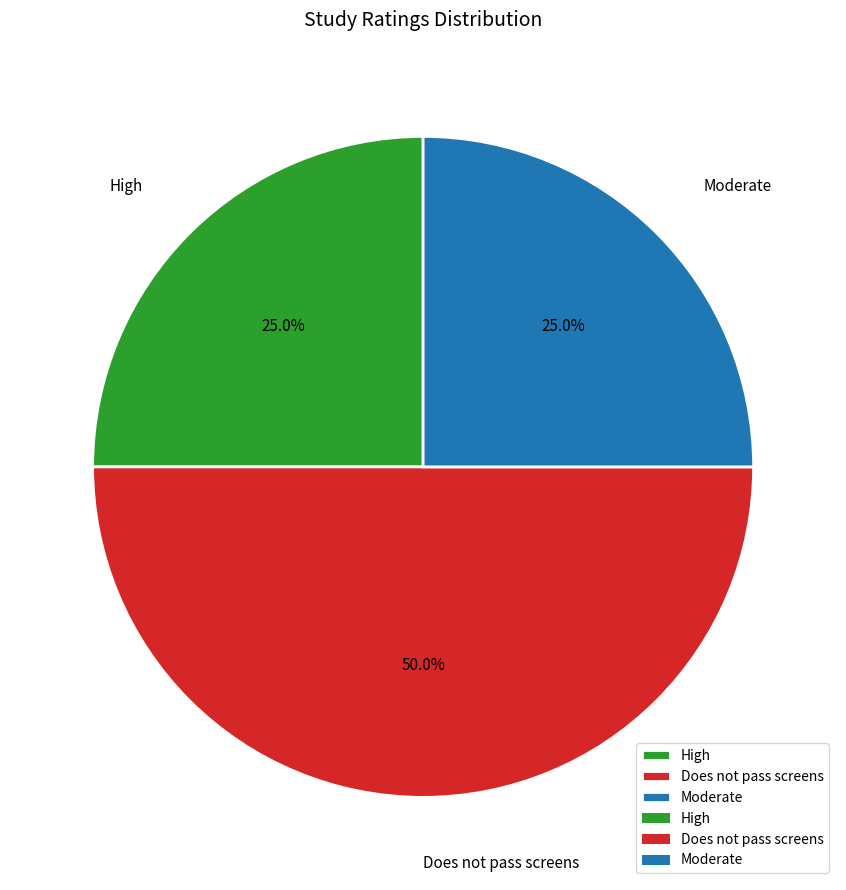

Which category has the biggest portion of the pie?

Does not pass screens